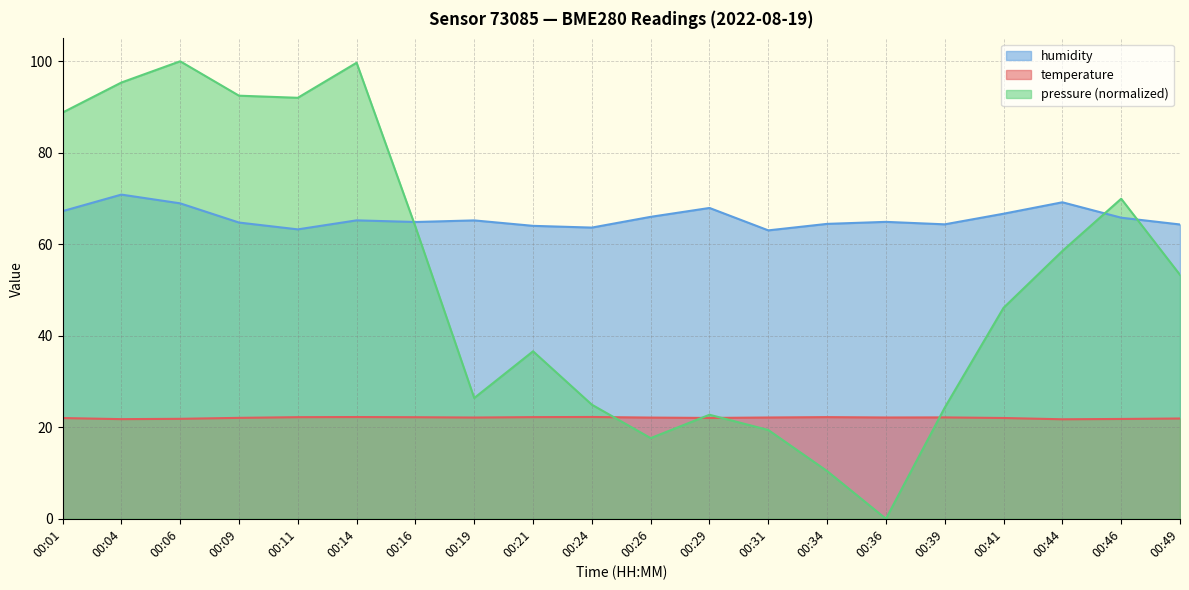

Which series has the largest total across all categories?

humidity